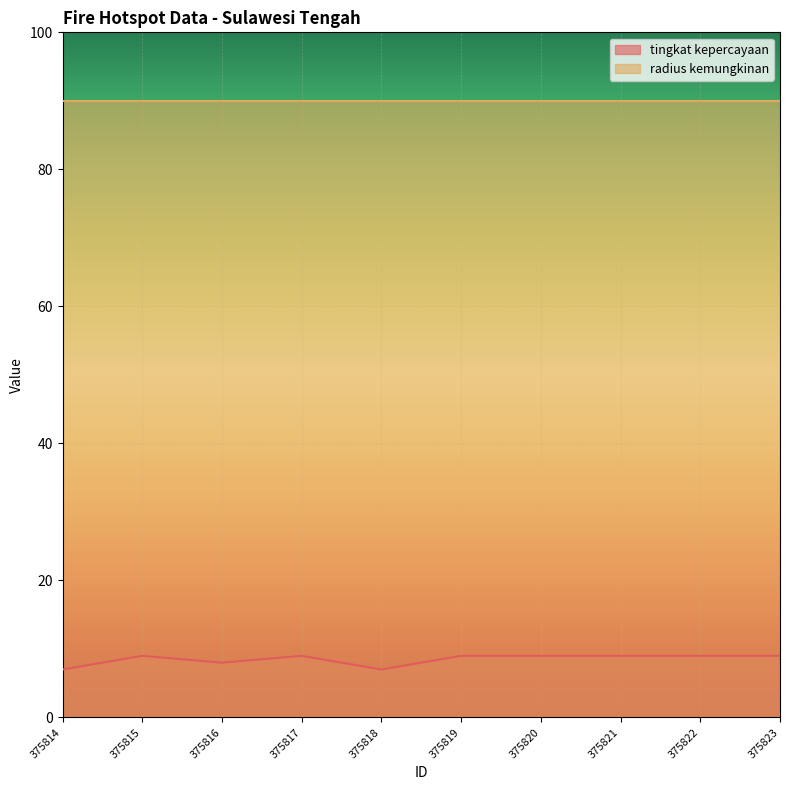

Read the value at 375819.

9